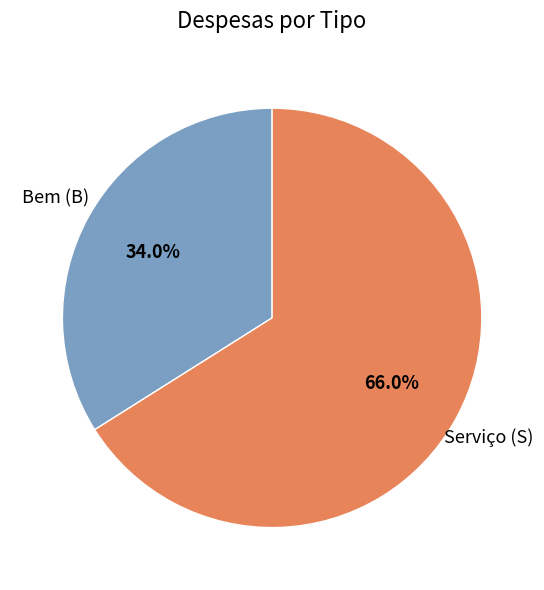

Count the number of slices in the pie.

2